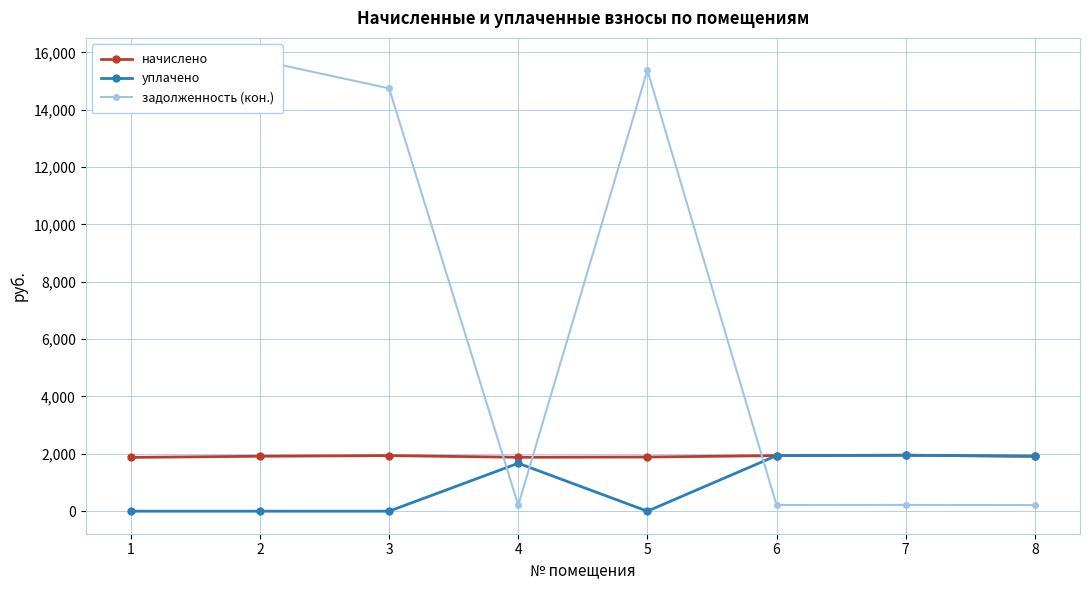

How many lines are shown in the chart?

3